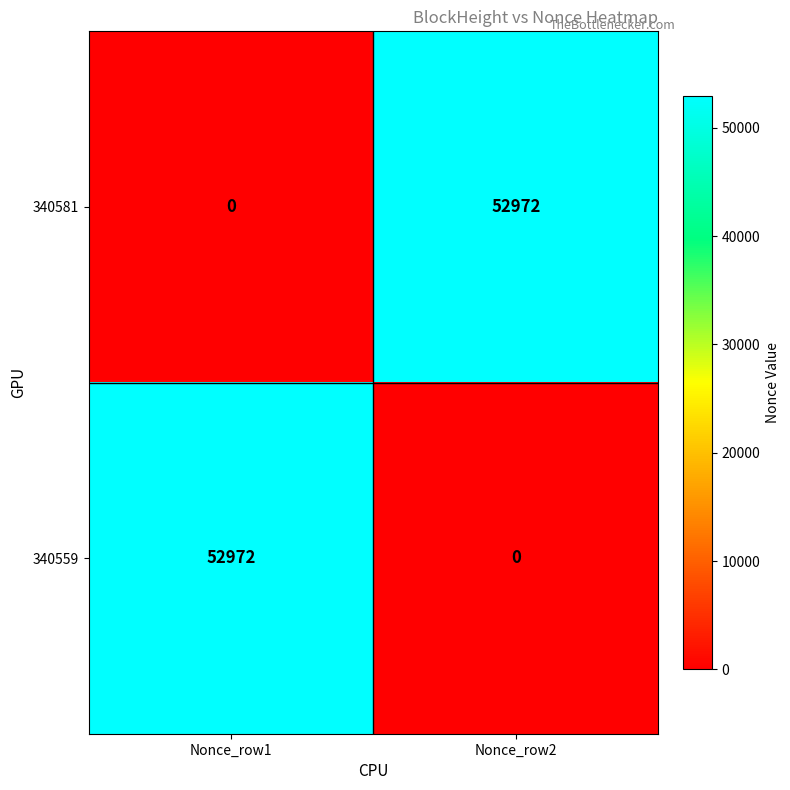

What is the spread (max minus min) of values at Nonce_row1?

52972